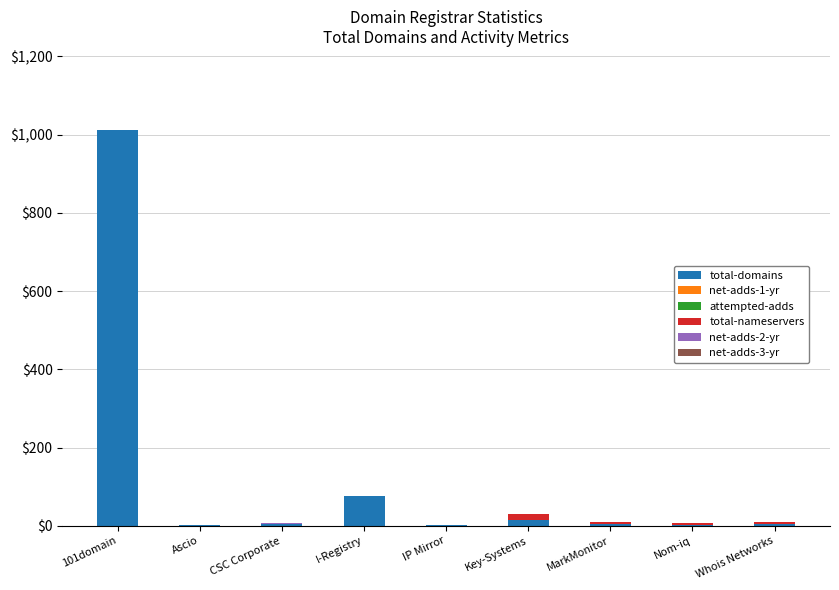

Count the number of categories in the chart.

9